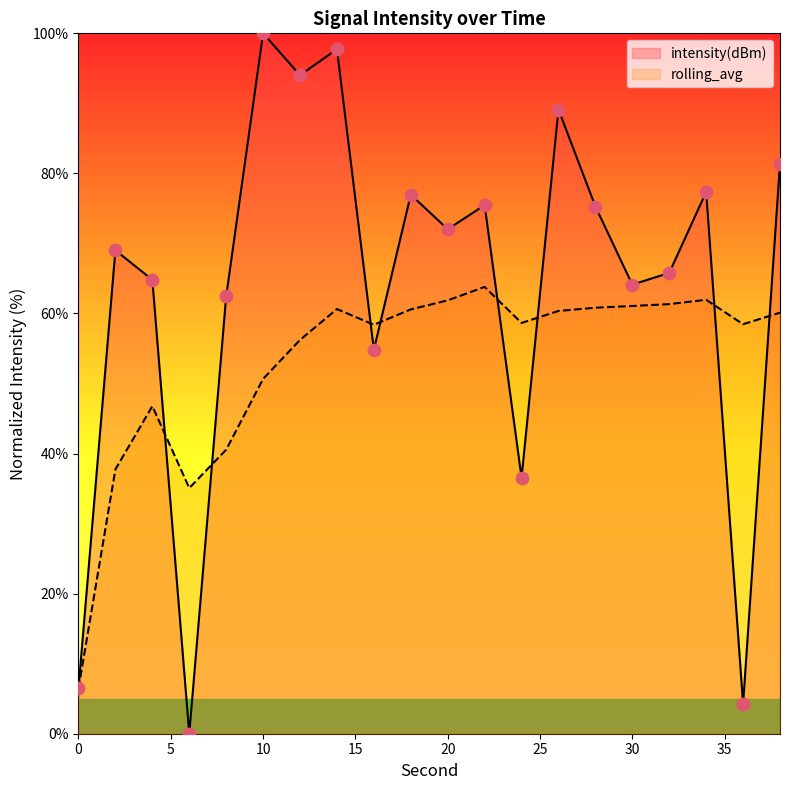

Which series contains the lowest Y value?

intensity(dBm)